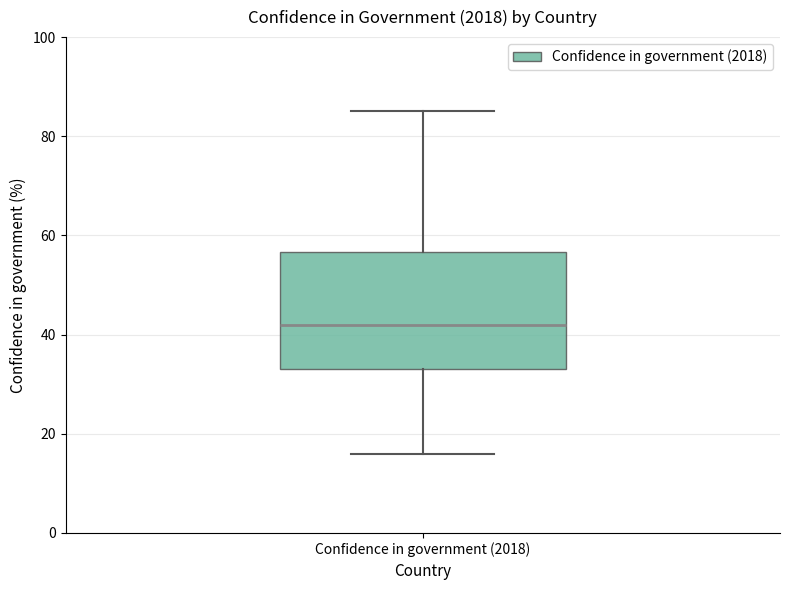

Read this box plot against the y-axis: the position of the median line, the range covered by the box, and the ends of both whiskers. The values are not printed on the chart, so give them approximately, as read against the axis.

median 42, box 34 to 56, whiskers 16 to 86